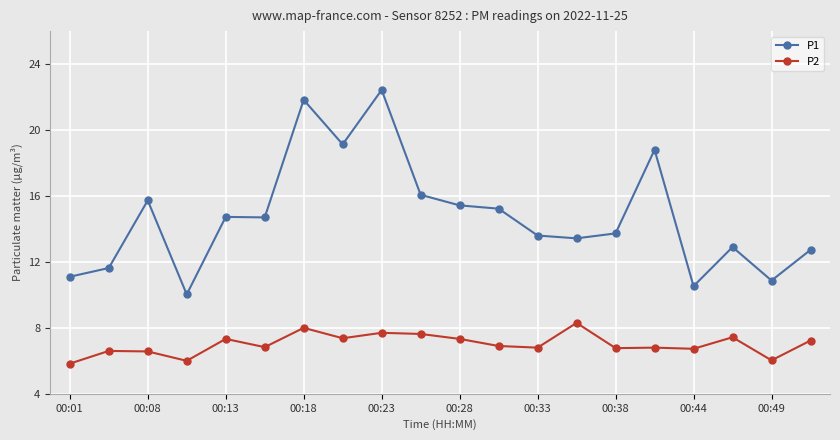

What is the value of the P2 point at the 3rd from the left?

6.6